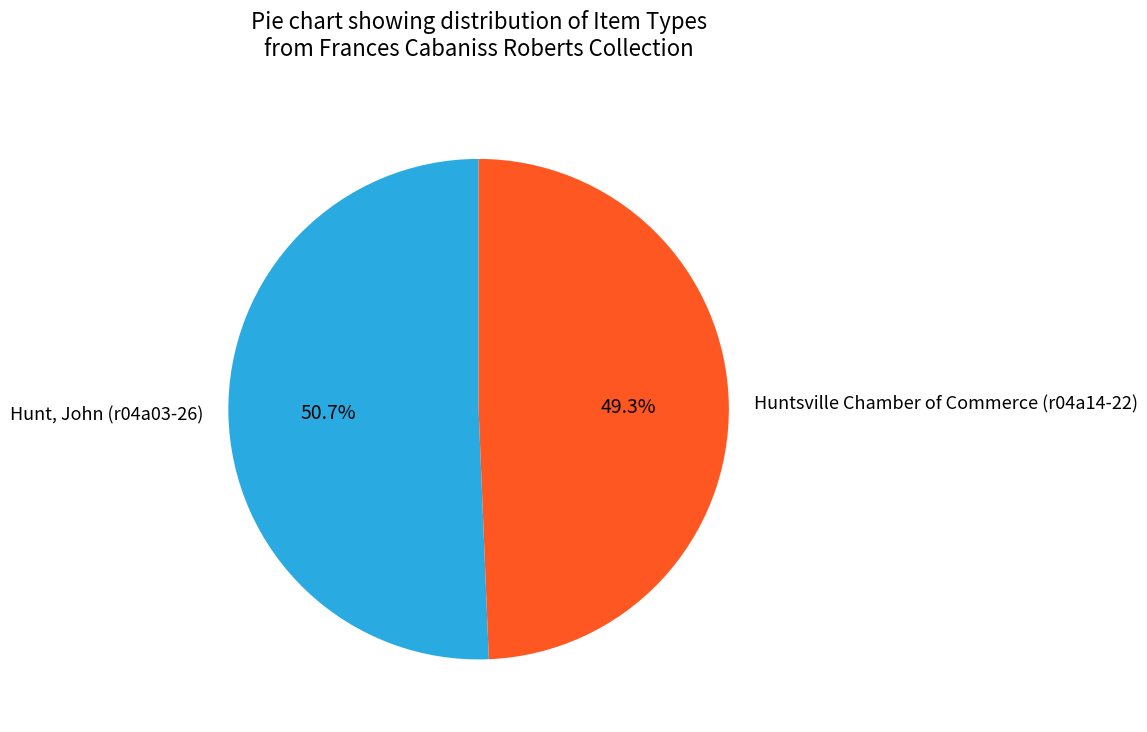

Is there any slice that represents more than half of the pie?

Yes